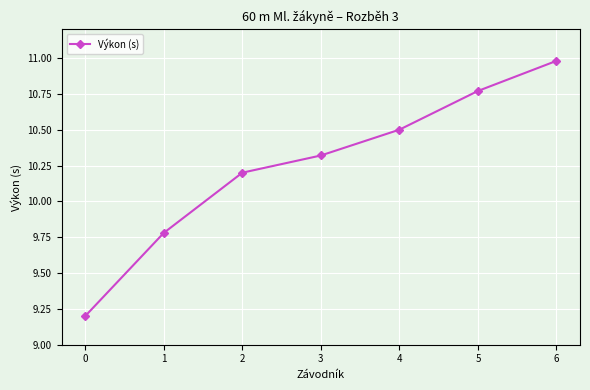

What is the maximum value shown in the chart?

11.0